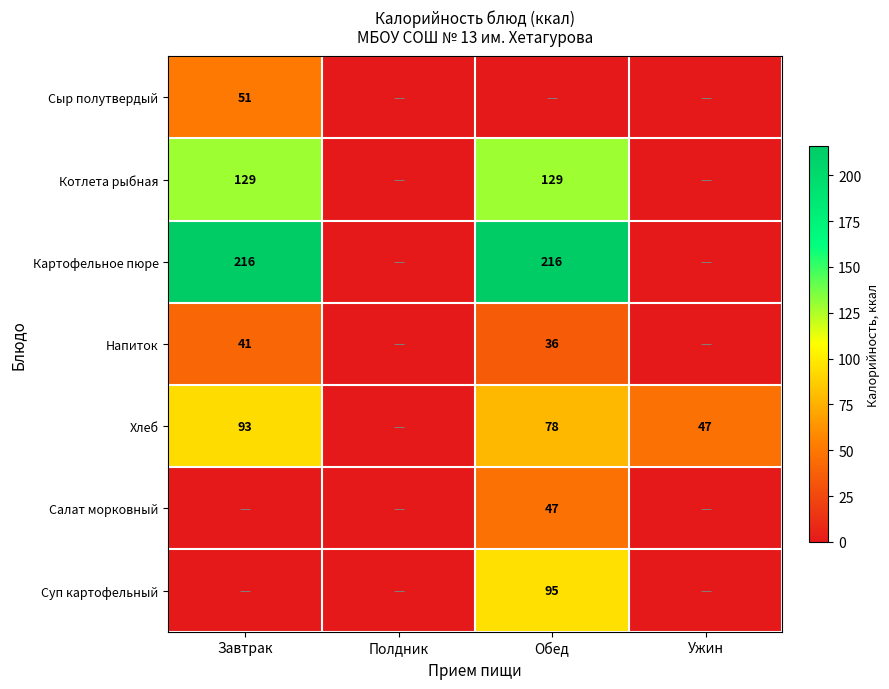

True or false: Напиток has a value of 36 at Обед.

True